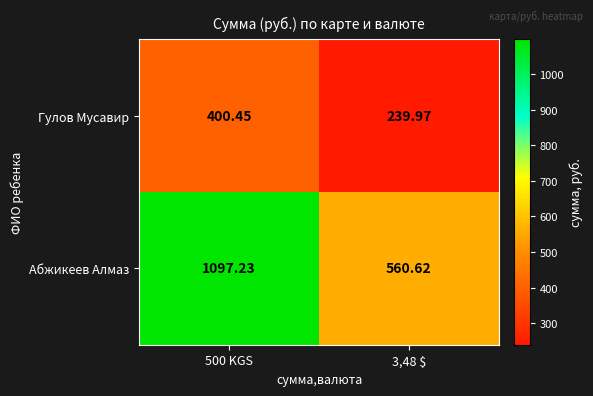

List the series in order of their overall mean, lowest first.

Гулов Мусавир, Абжикеев Алмаз